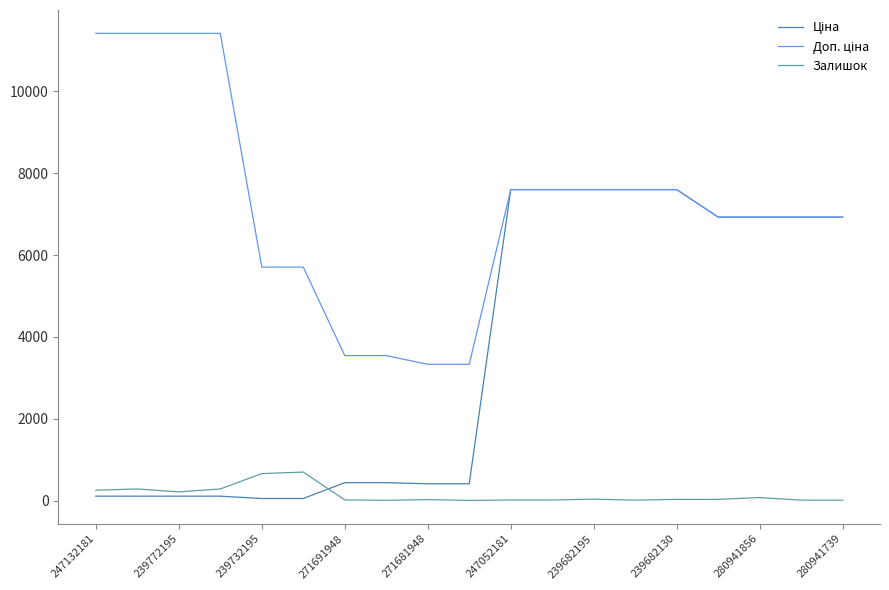

Does the chart display data point markers on the line(s)?

No